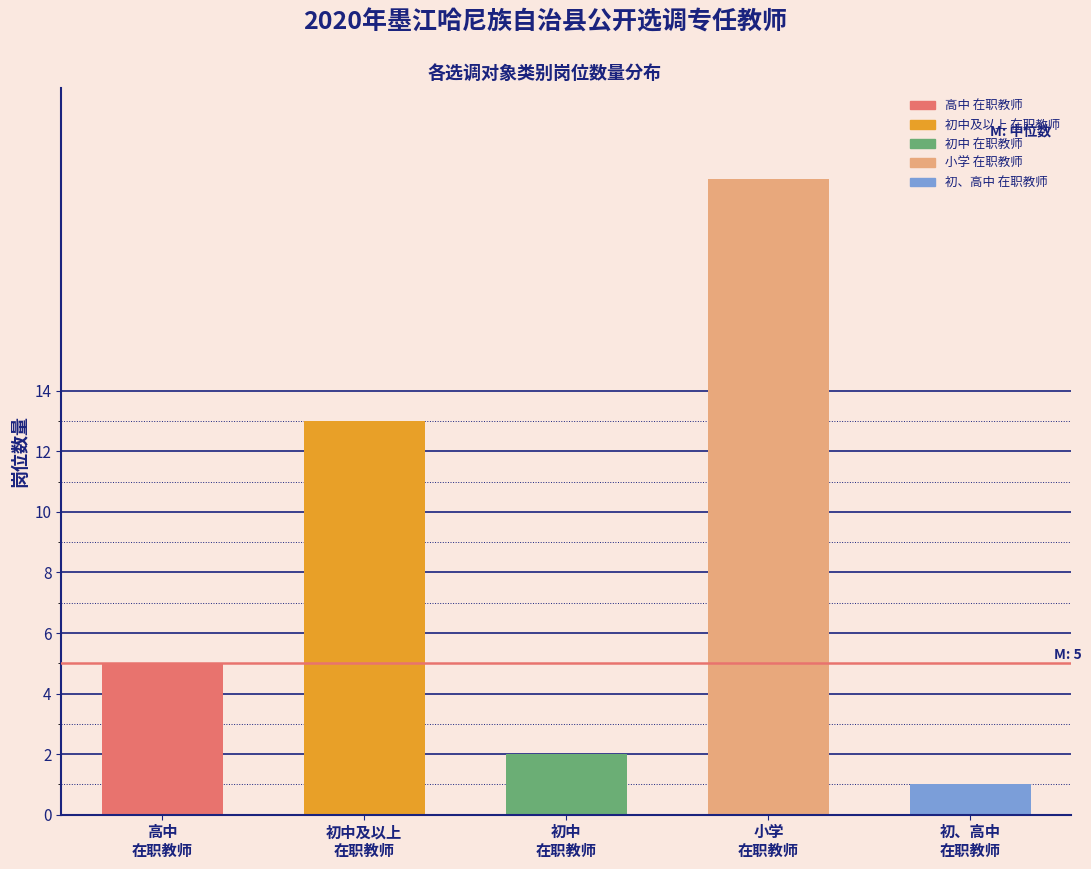

Reading left to right, what are all the values shown in this chart?

5	13	2	21	1